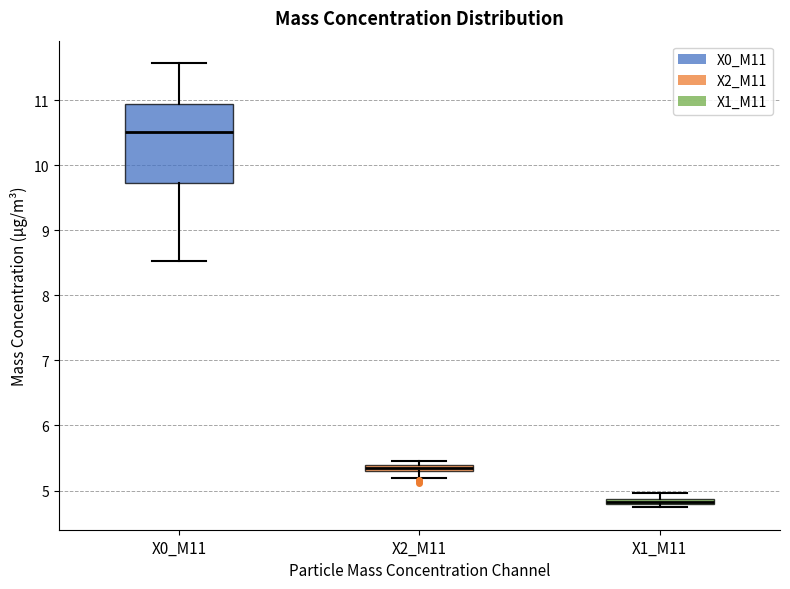

Where is the lower edge of the box for X2_M11 on the y-axis? The values are not printed on the chart, so give them approximately, as read against the axis.

5.3